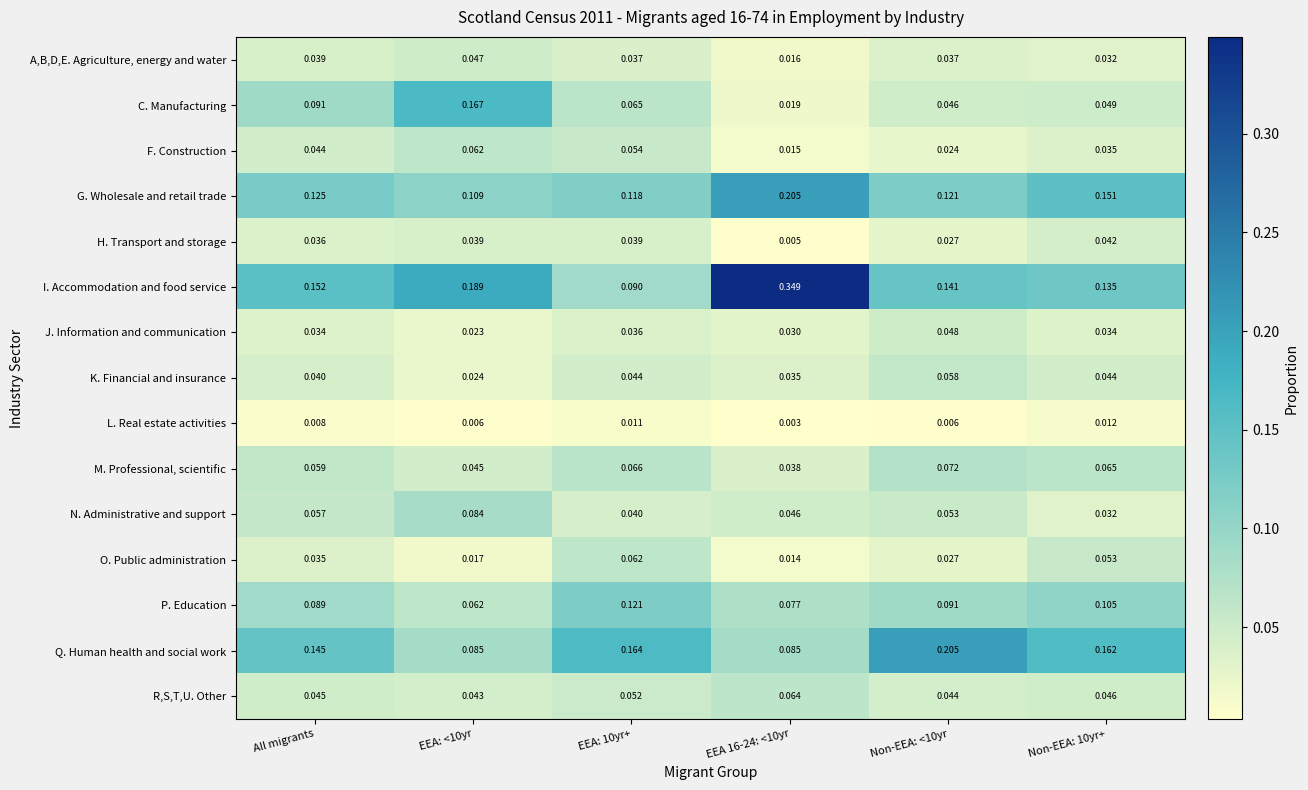

Is the value of A,B,D,E. Agriculture, energy and water at Non-EEA: 10yr+ greater than the value of H. Transport and storage at All migrants?

No